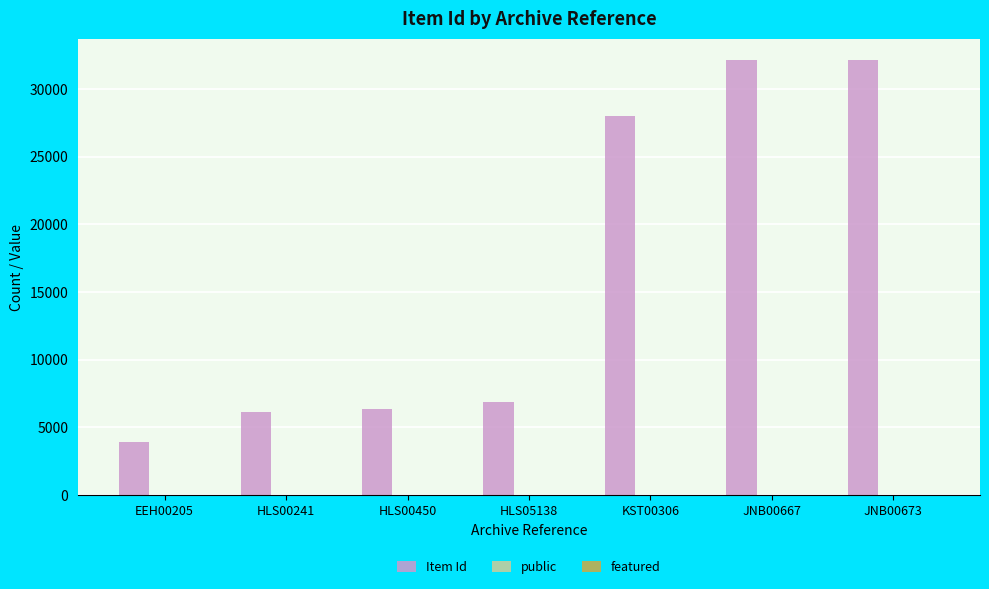

What is the maximum value shown in the chart?

32107